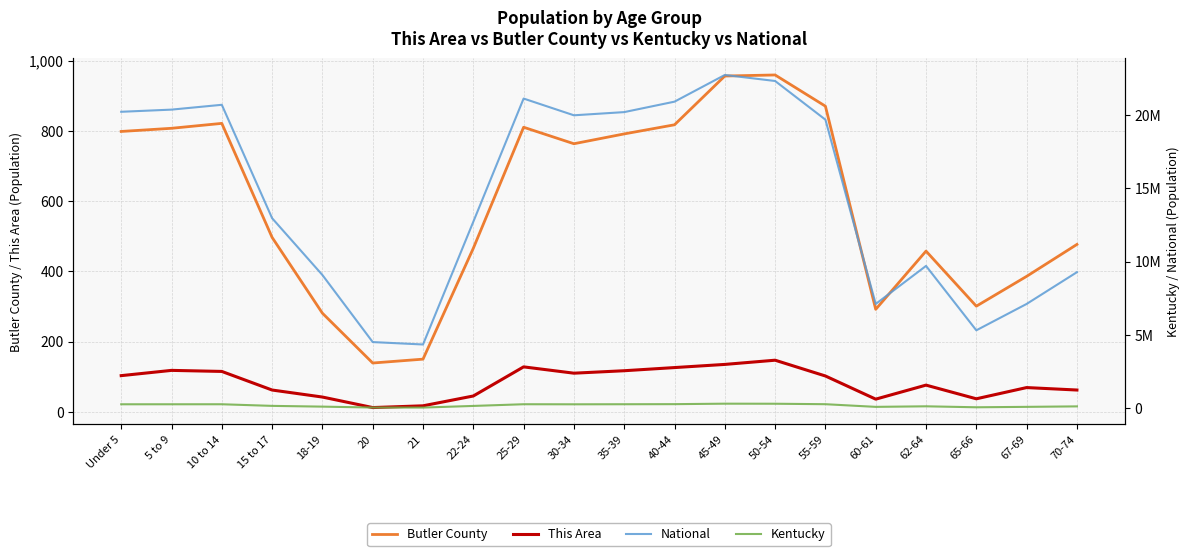

What is the approximate value of Butler County at 50-54, to the nearest 100?

1000